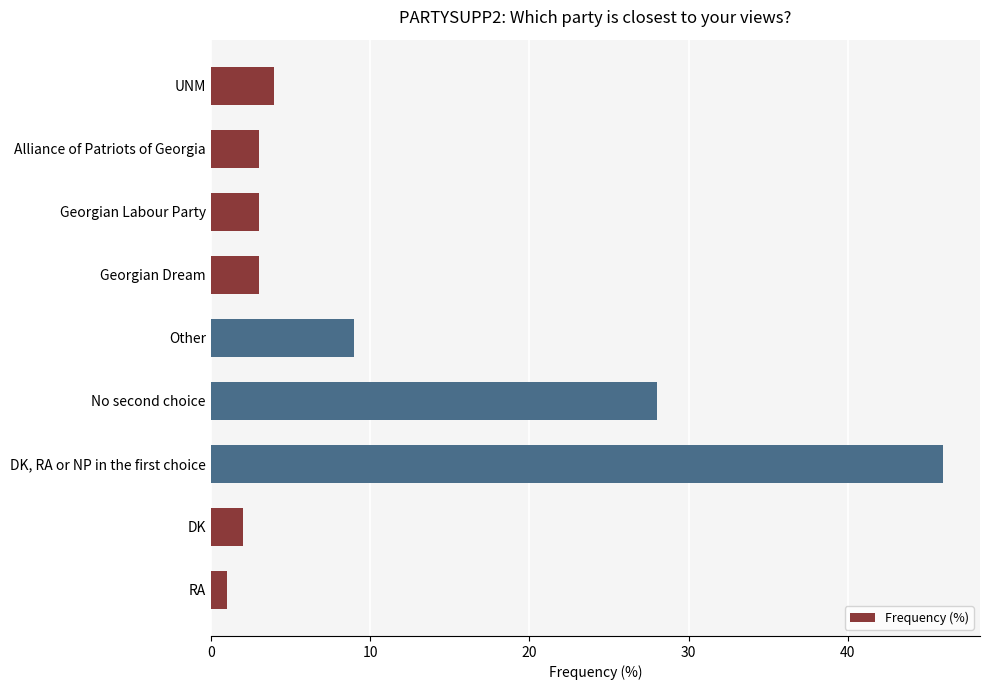

What is the difference between the second highest and minimum values?

27